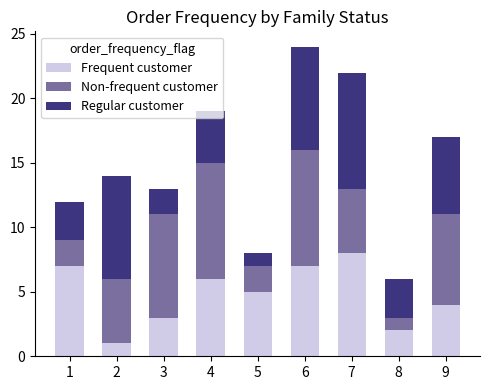

What is the average value of the Frequent customer series?

5